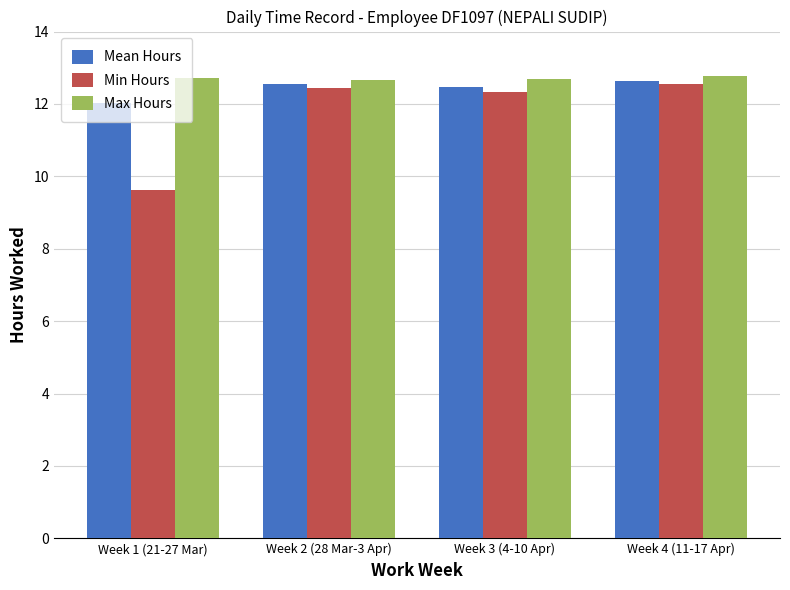

Which series has the largest range (max minus min)?

Min Hours